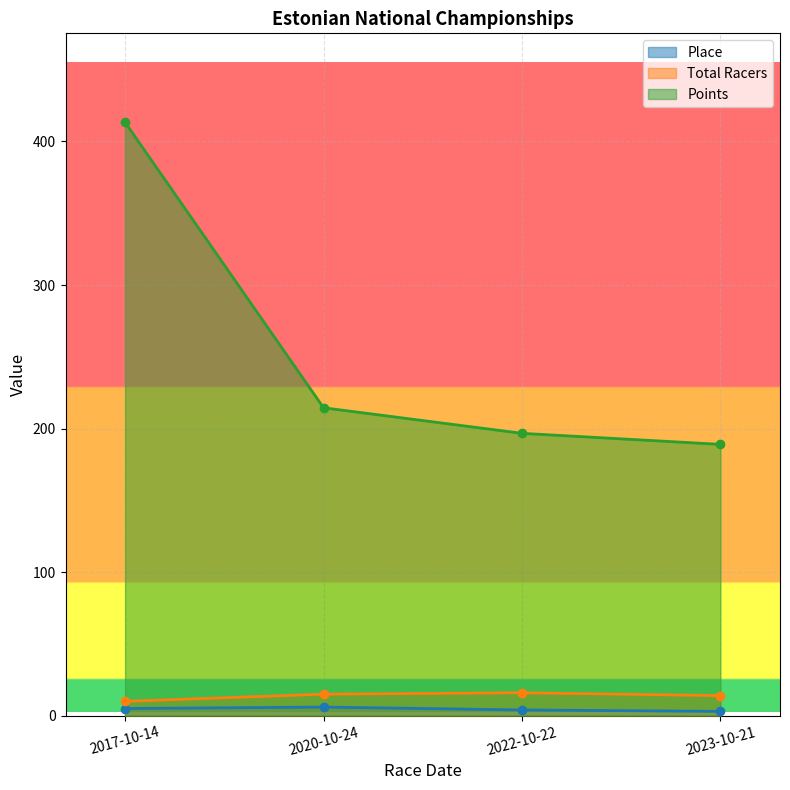

What is the approximate value of Points at 2020-10-24?

214.5